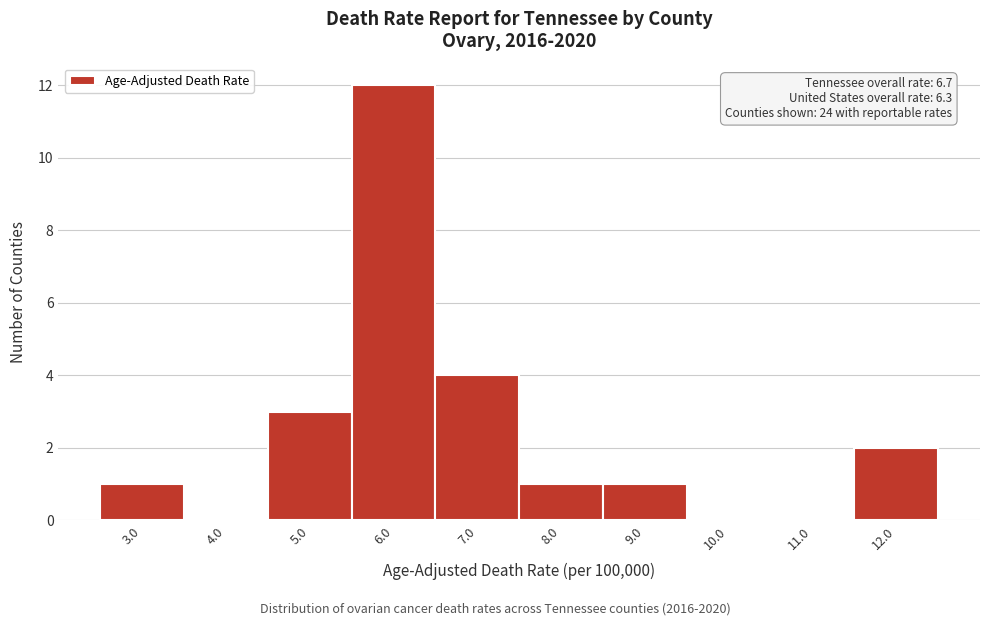

Reading right to left, list all the values displayed in this chart.

12.0=2	11.0=0	10.0=0	9.0=1	8.0=1	7.0=4	6.0=12	5.0=3	4.0=0	3.0=1